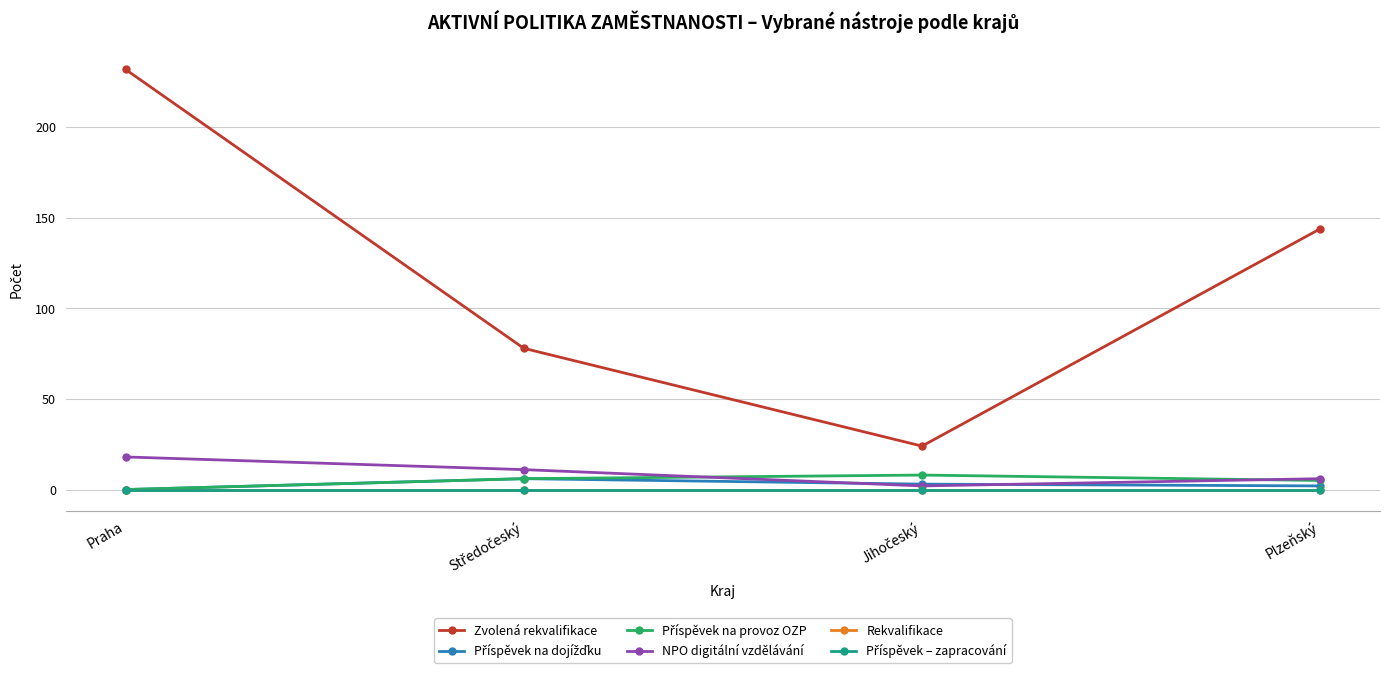

Is this an area chart (filled region under the line)?

No